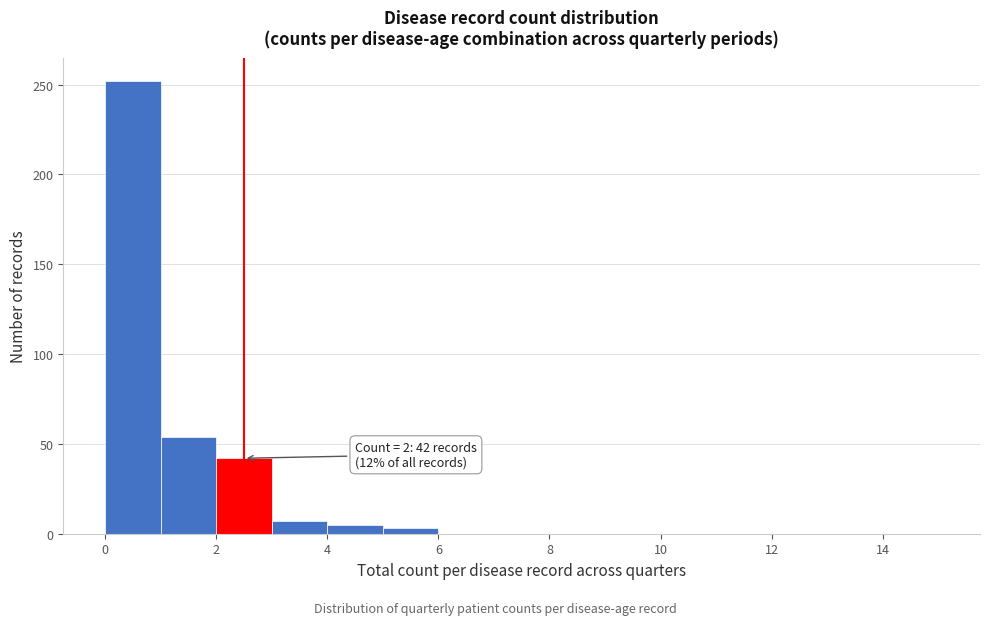

Which range on the x-axis has the tallest bar?

0 to 1